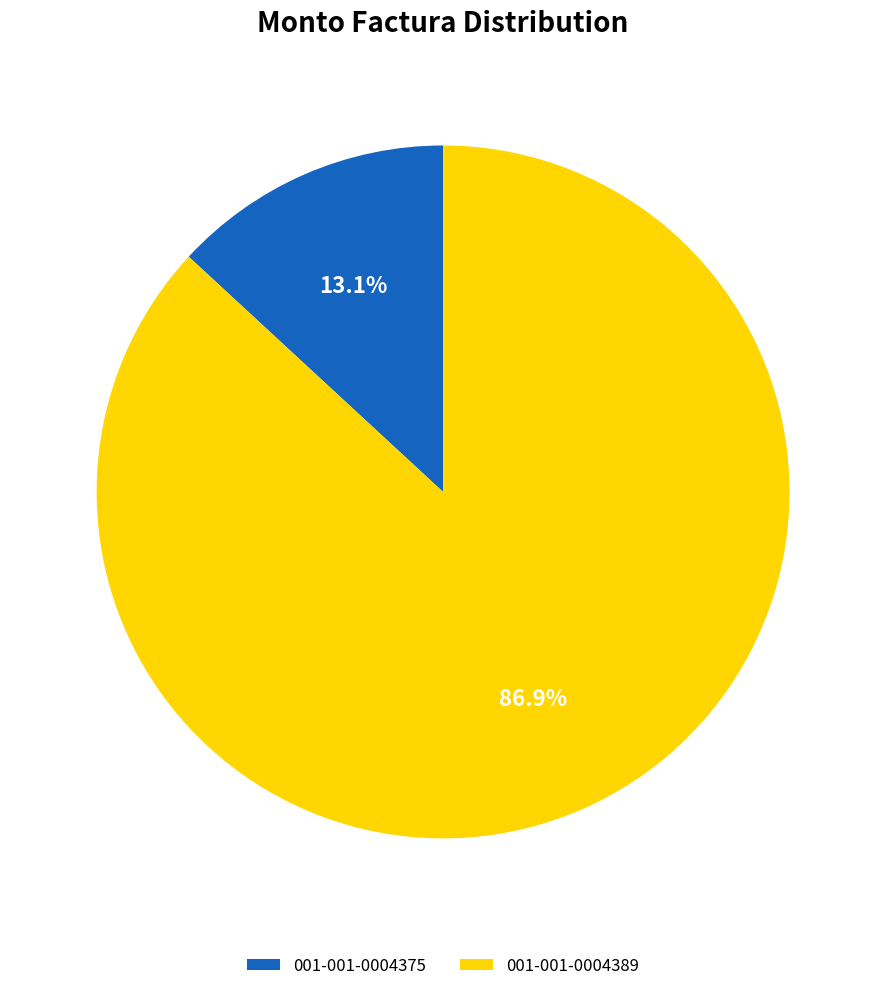

What is the majority slice?

001-001-0004389